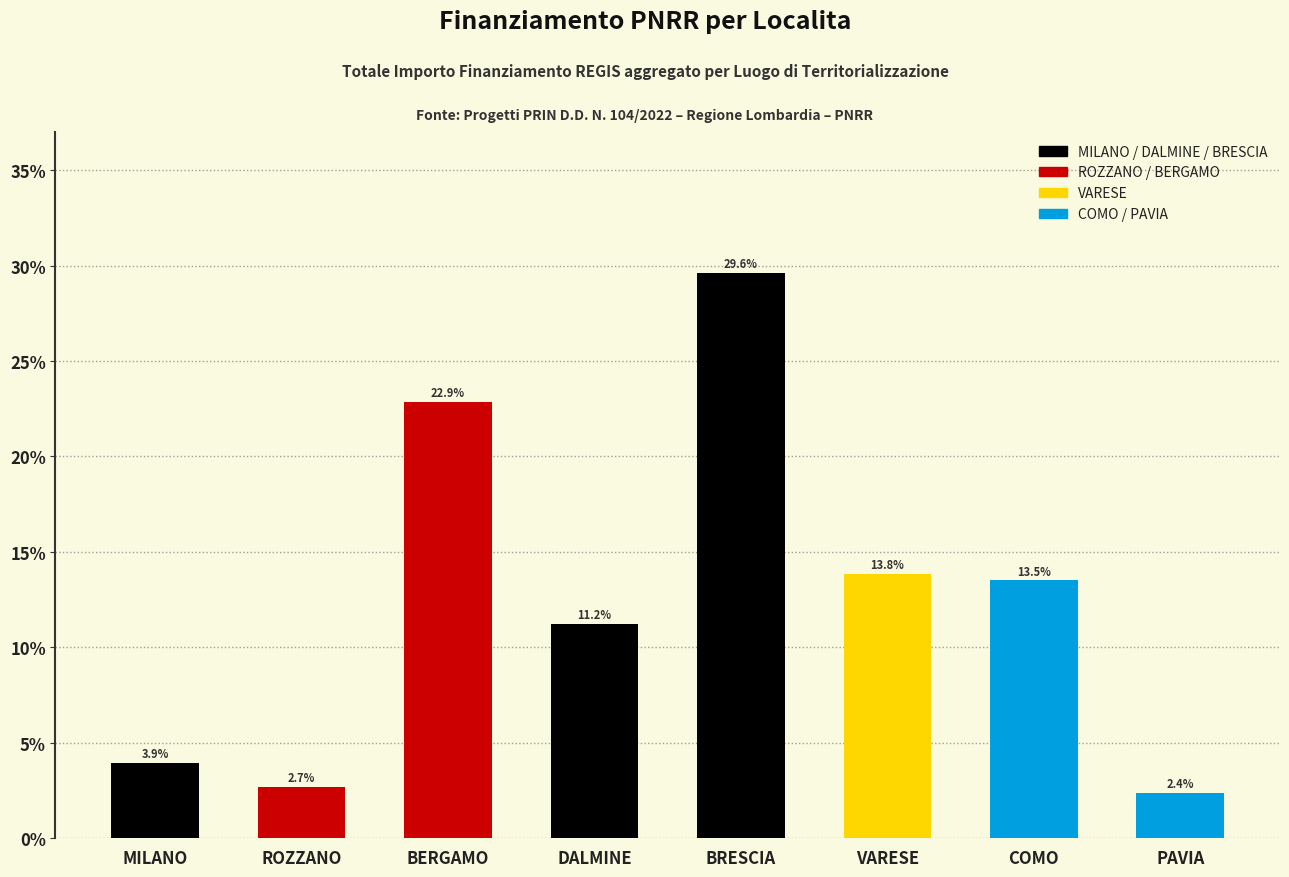

What is the label of the 2nd bar from the left?

ROZZANO